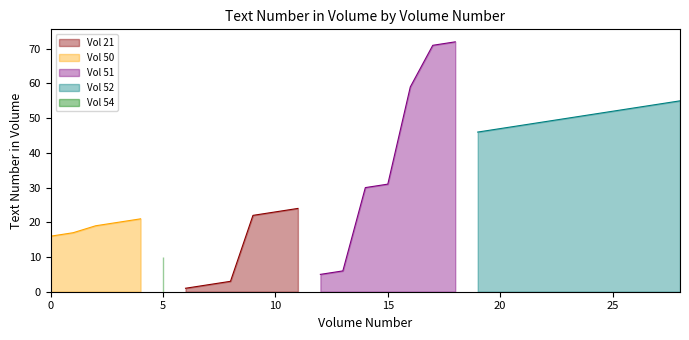

Is it true that the value at 51 is 2?

False